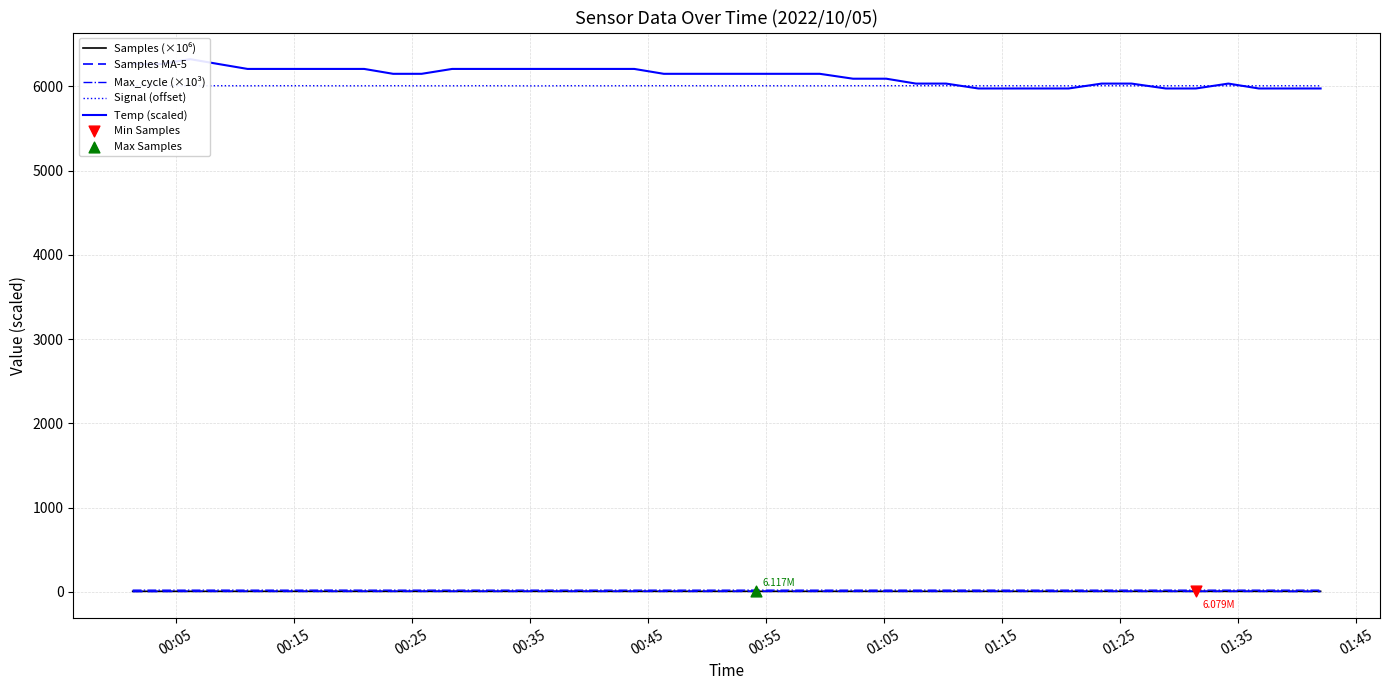

At how many categories does at least one series exceed 3804?

40